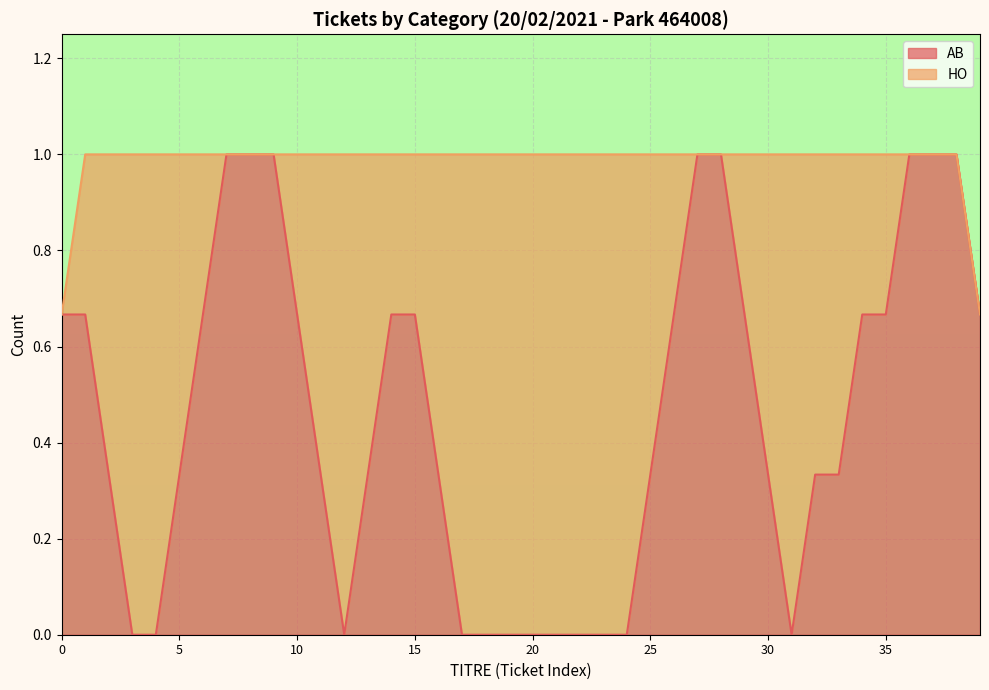

What is the maximum value for AB?

1.0